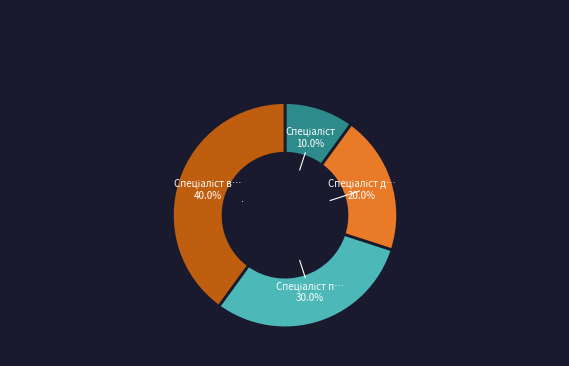

Is there a majority slice in this chart?

No